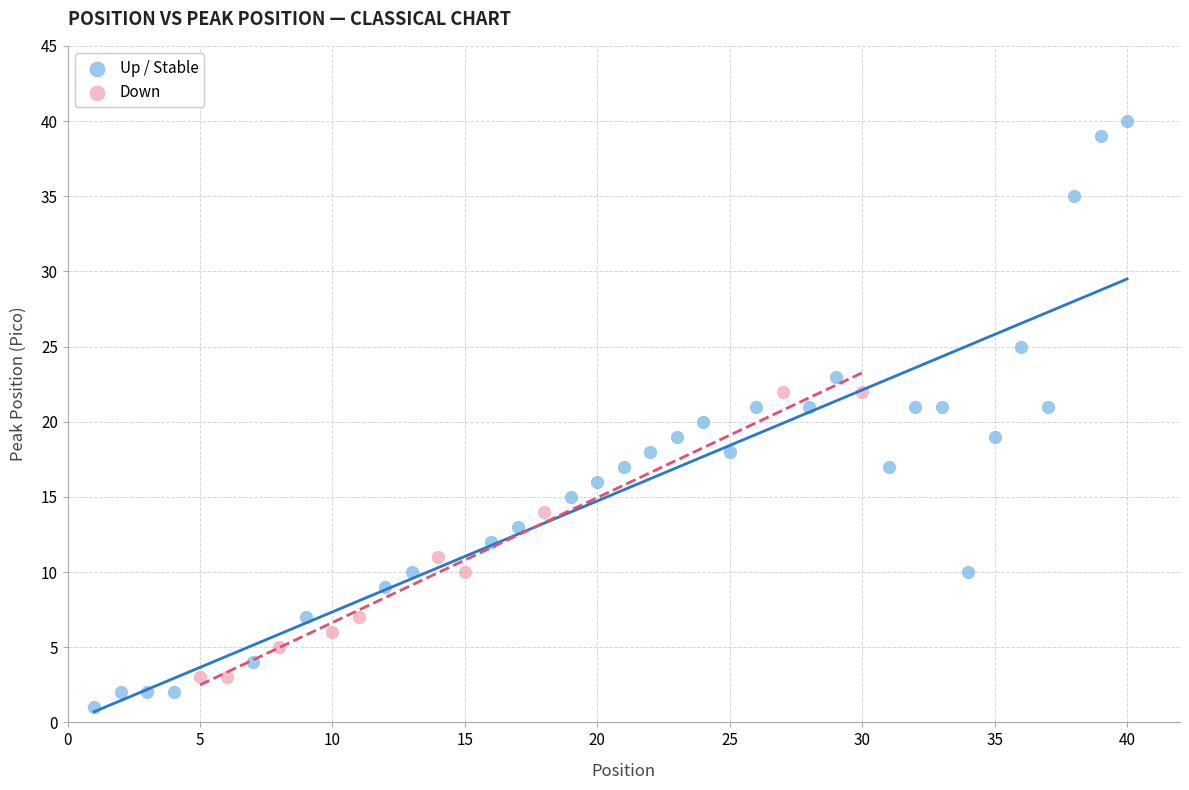

Which series reaches the maximum Y coordinate?

Up / Stable